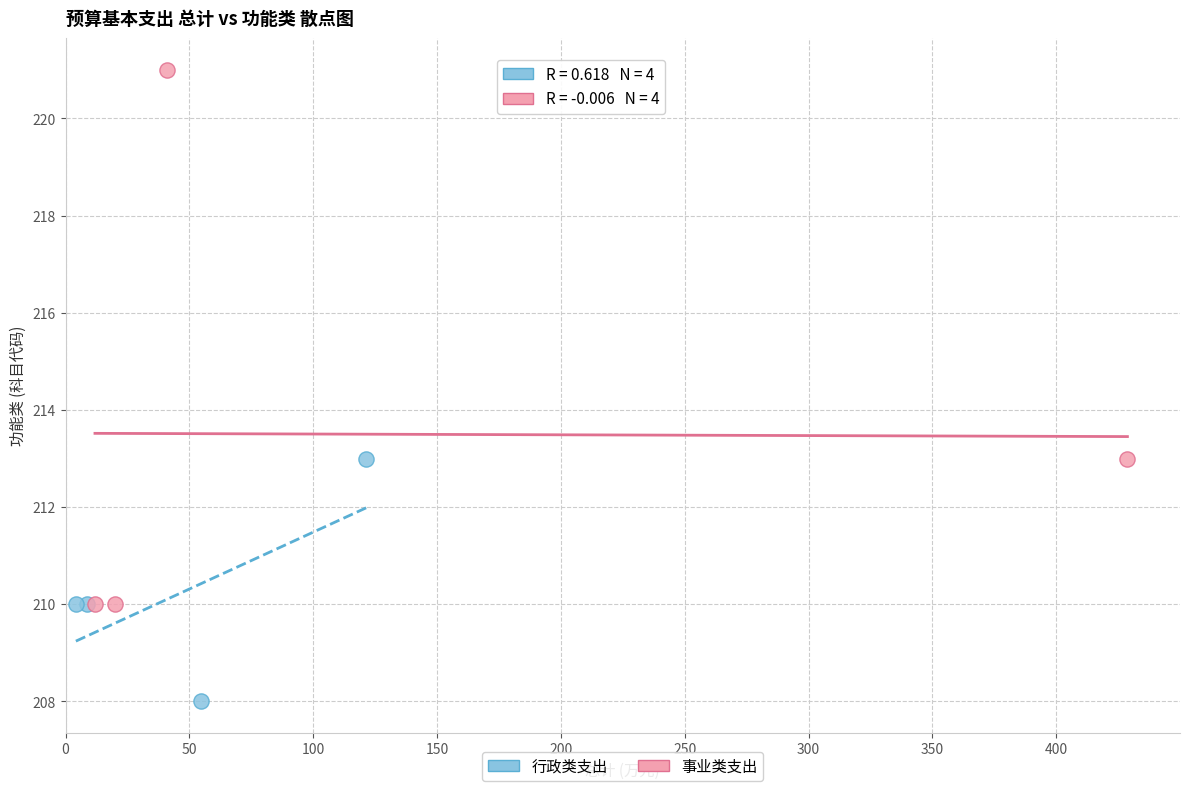

Which series has the widest spread of Y values?

事业类支出